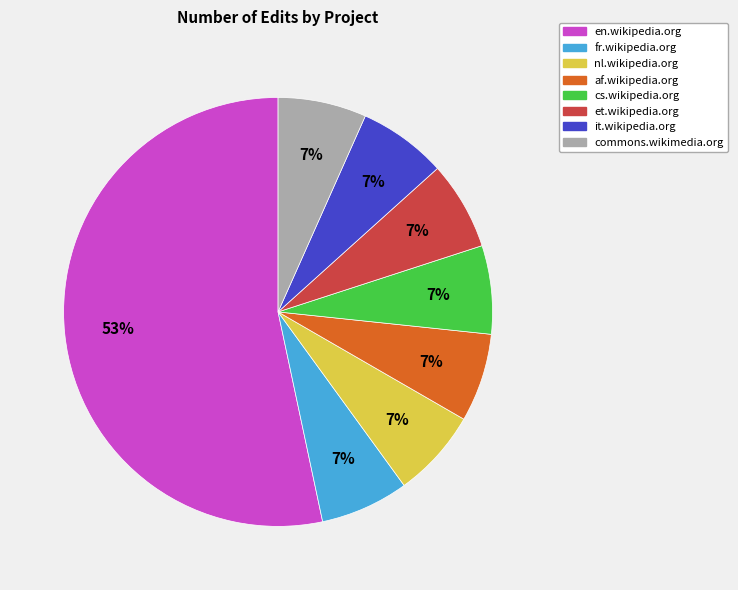

To the nearest percent, what is the average slice percentage?

12%